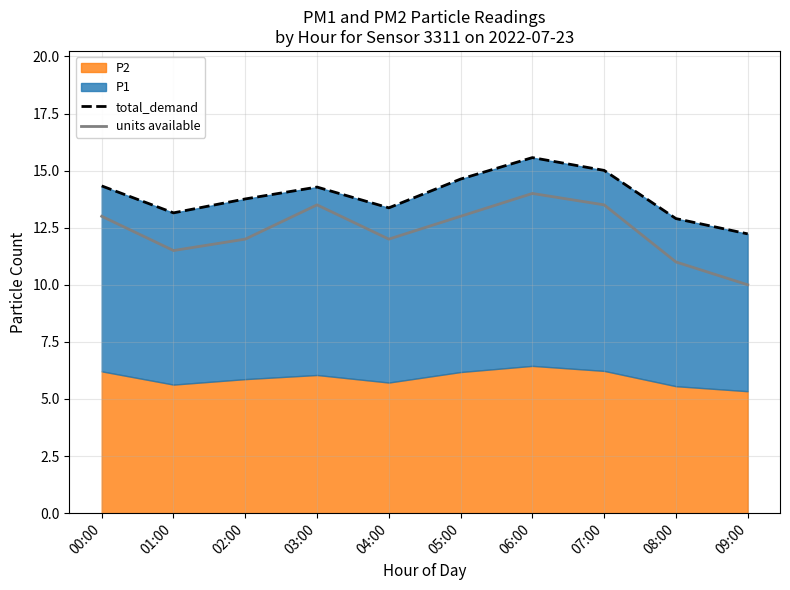

Rank the categories by units available value from lowest to highest.

09:00, 08:00, 01:00, 02:00, 04:00, 00:00, 05:00, 03:00, 07:00, 06:00